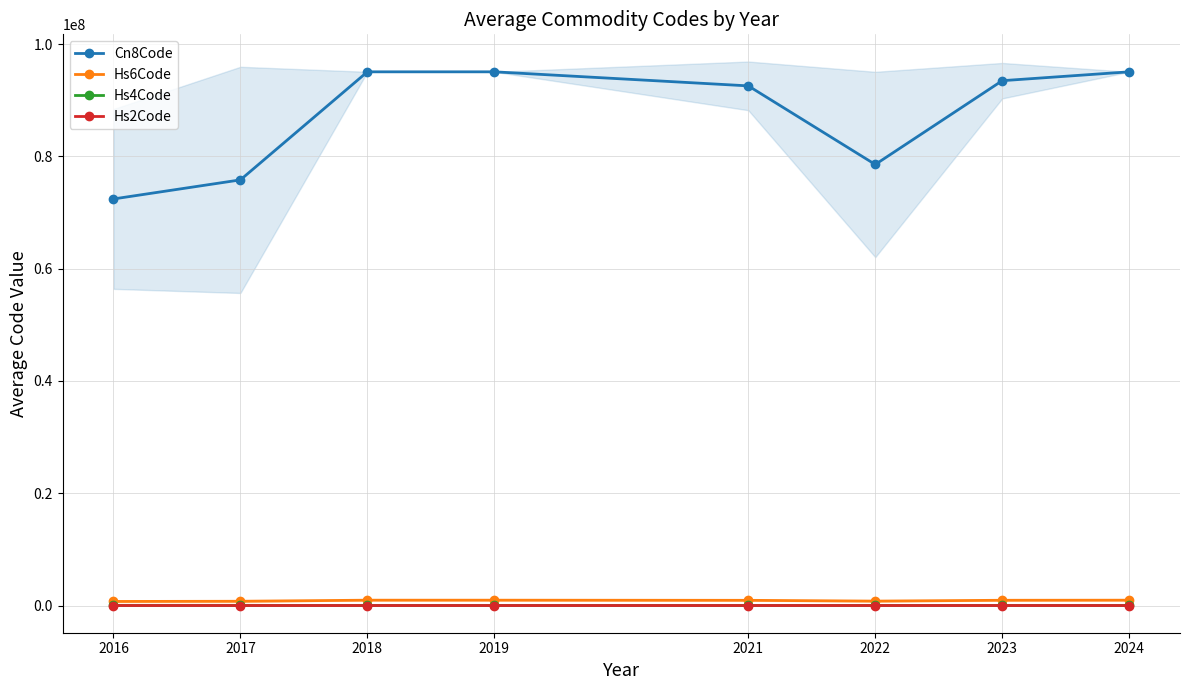

True or false: Cn8Code and Hs6Code cross at least once.

False